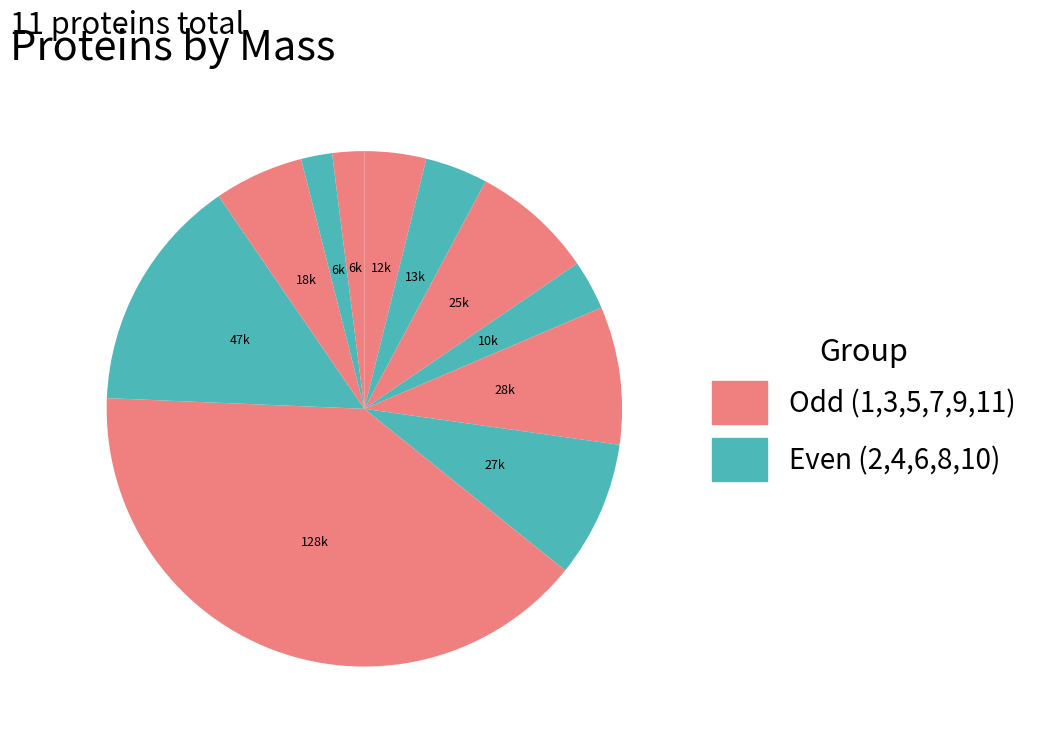

To the nearest percent, what is the average slice percentage?

9%